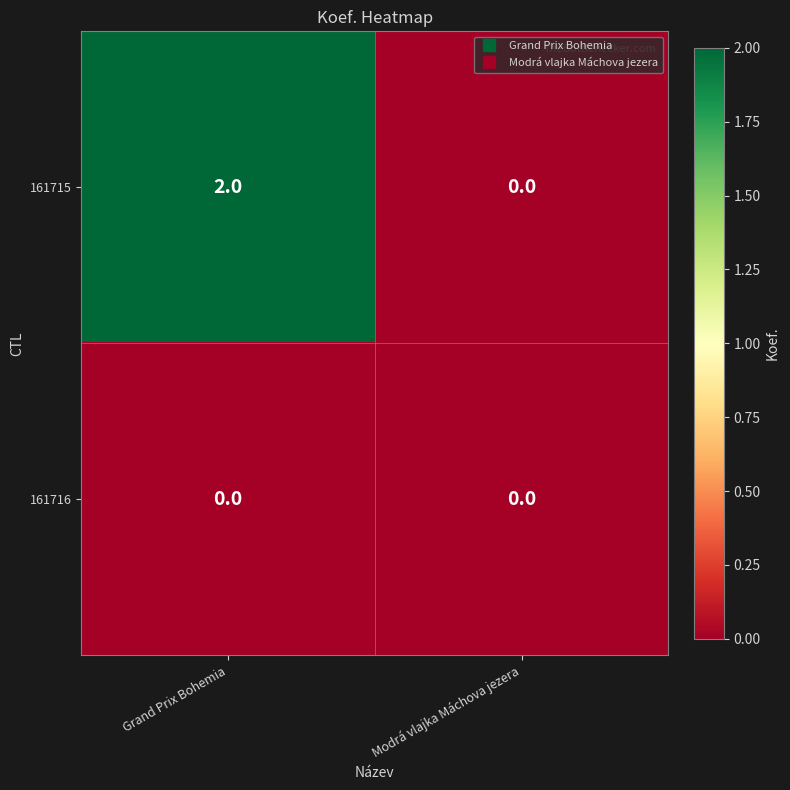

Is it true that 161715 equals 0 at Modrá vlajka Máchova jezera?

True